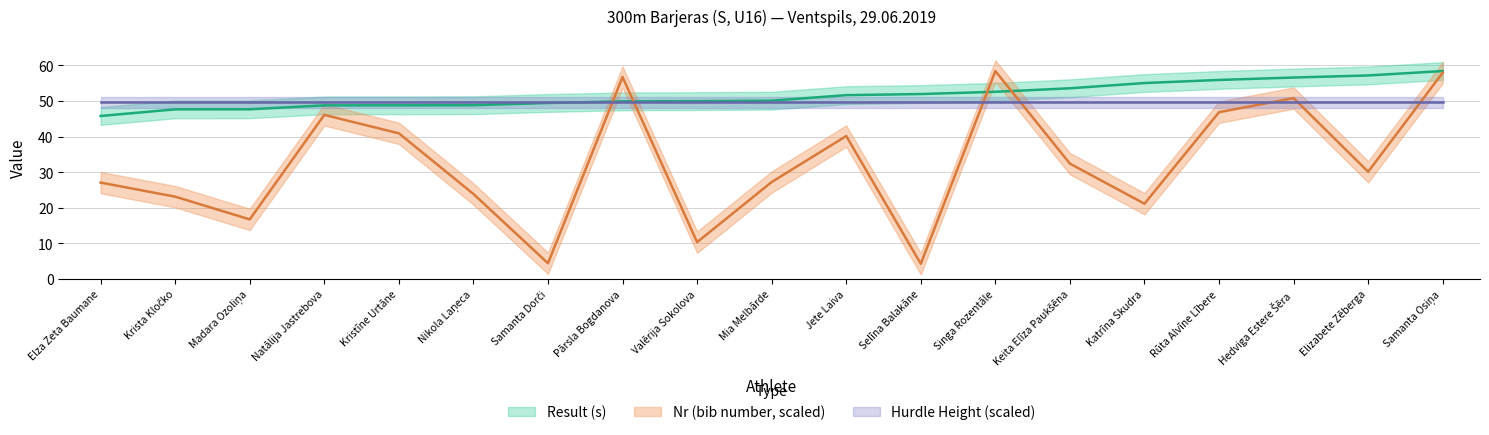

At which category is the sum across all series the highest?

Samanta Osiņa